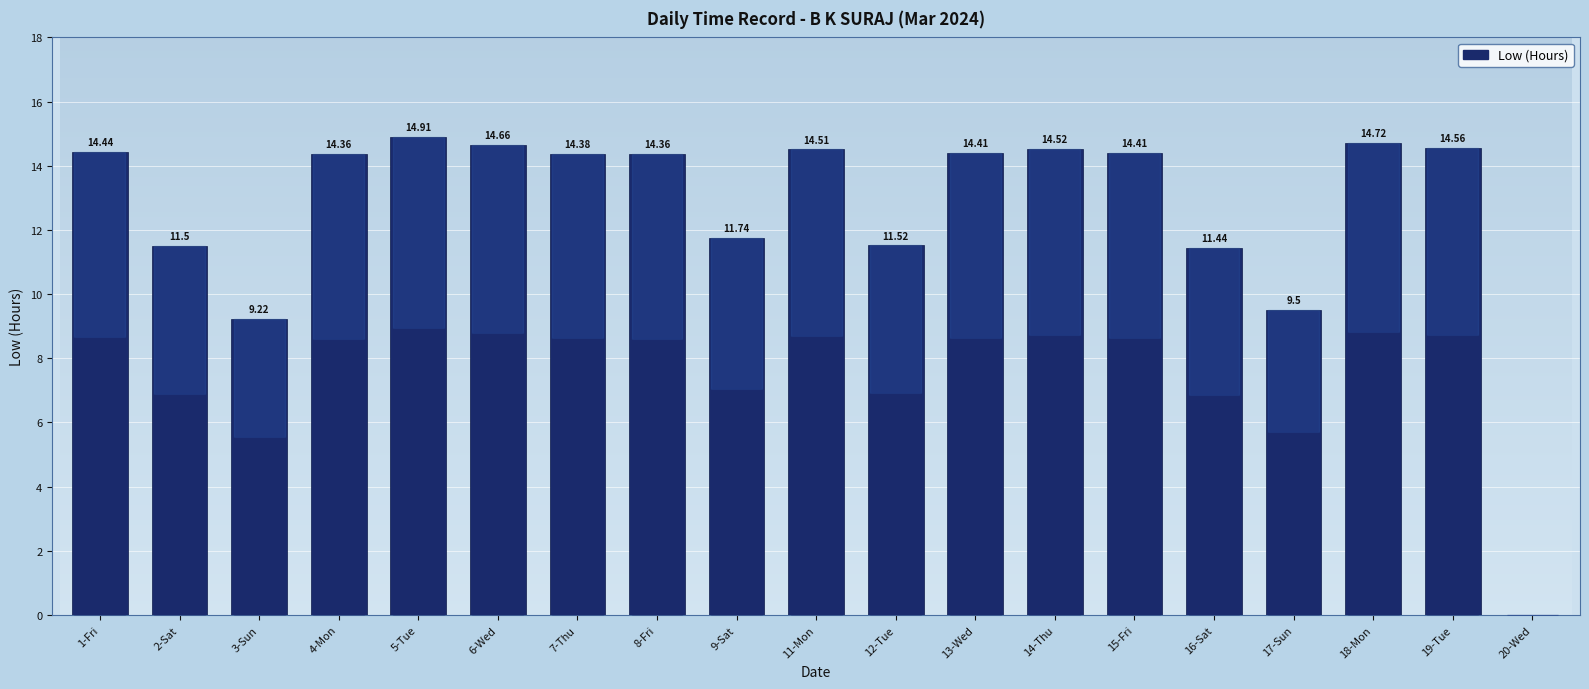

Is it true that the value at 19-Tue is 14.6?

True